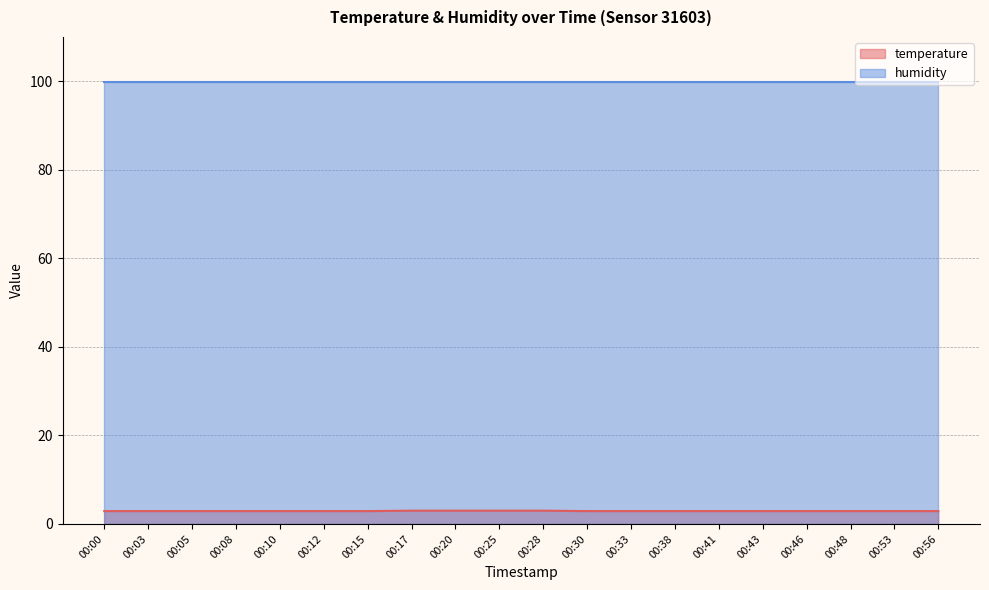

Rank the categories by value from lowest to highest.

00:00, 00:03, 00:05, 00:08, 00:10, 00:12, 00:15, 00:30, 00:33, 00:38, 00:41, 00:43, 00:46, 00:48, 00:53, 00:56, 00:17, 00:20, 00:25, 00:28